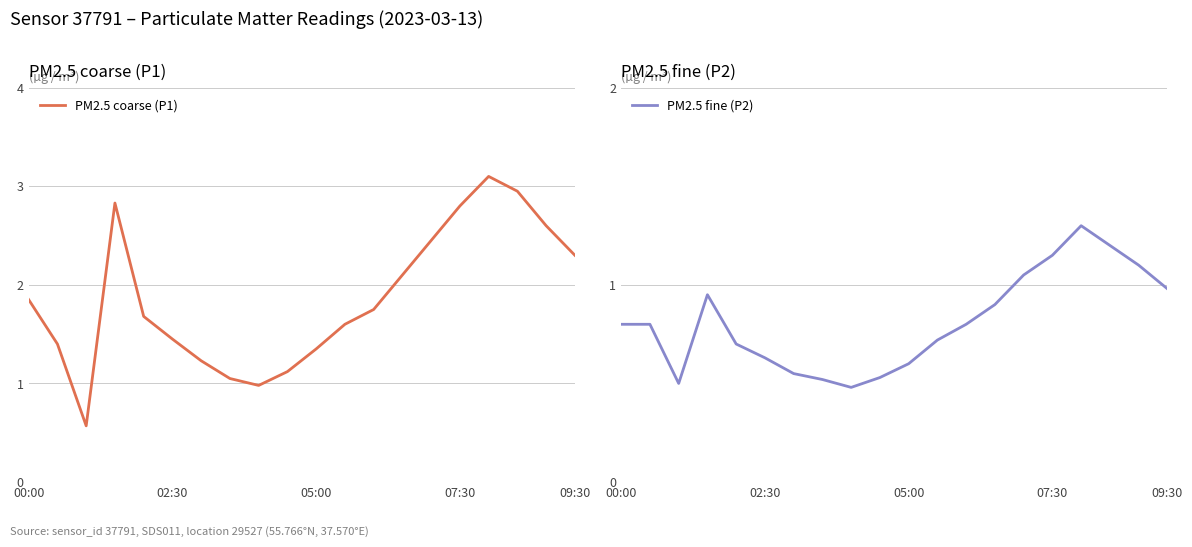

What is the lowest value of the PM2.5 coarse (P1) series?

0.6